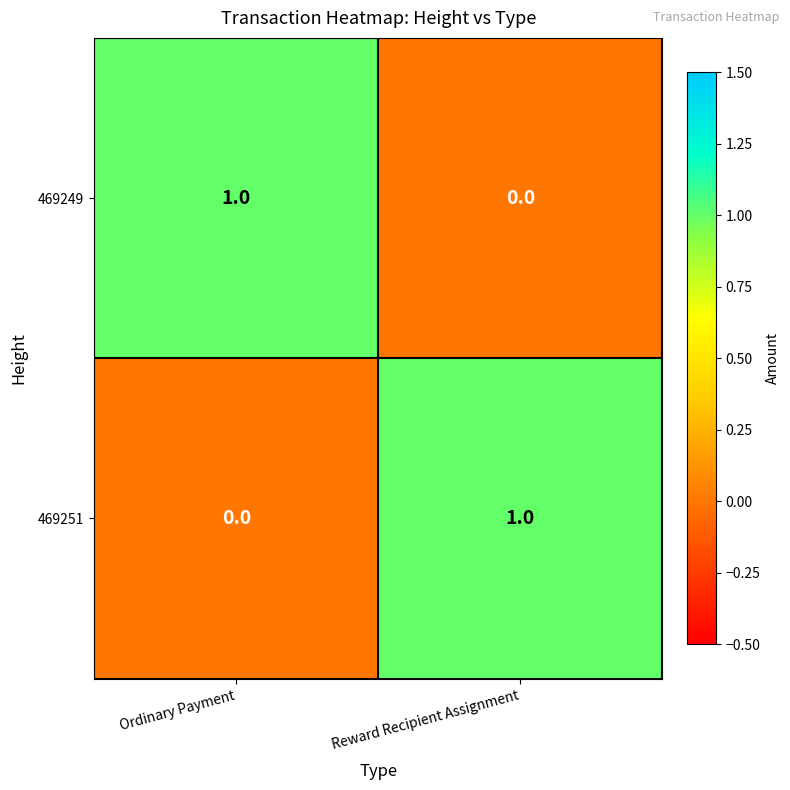

What is the maximum value shown in the chart?

1